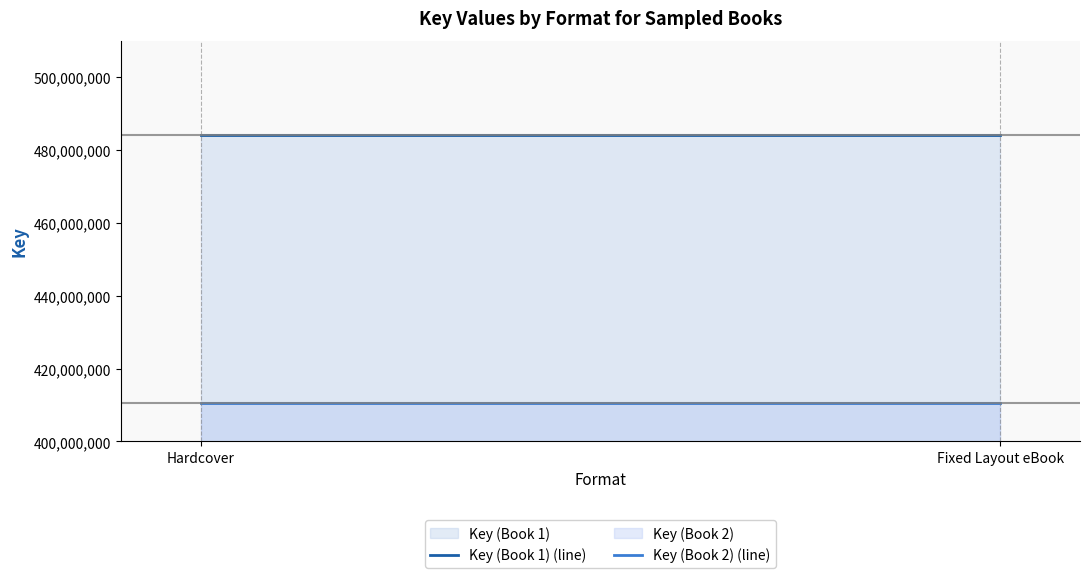

Reading right to left, what are all the values shown in this chart?

Key (Book 1) (line): 484133044	484133044
Key (Book 2) (line): 410473732	410473732